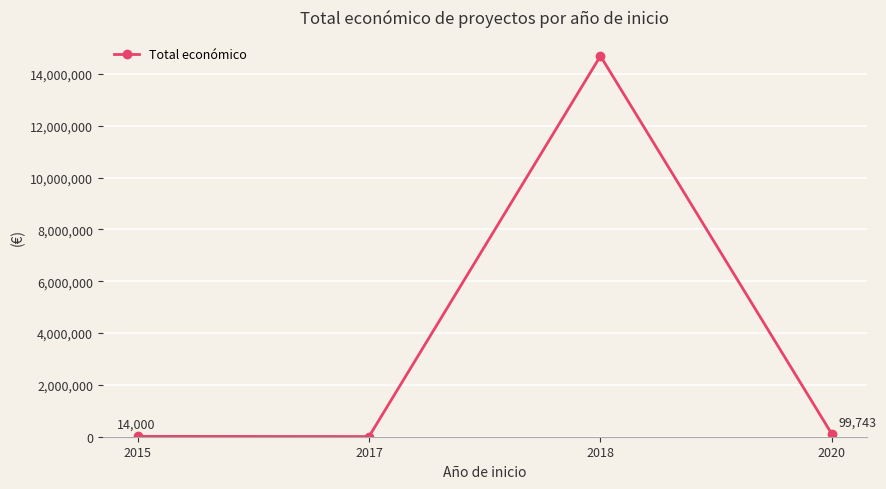

How many distinct data groups are displayed?

1